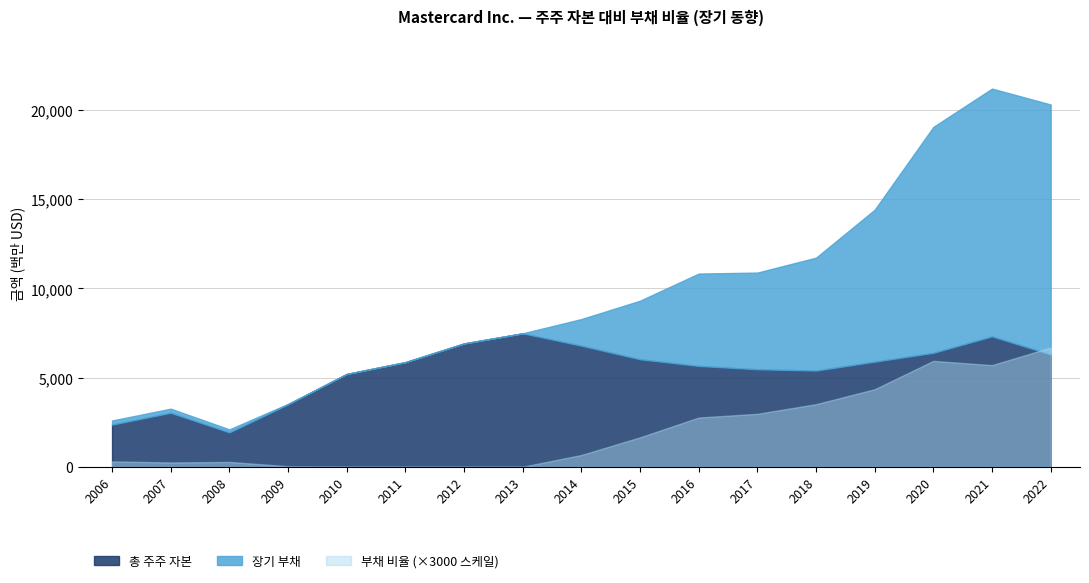

How many positive values does the 부채 비율 series have?

13